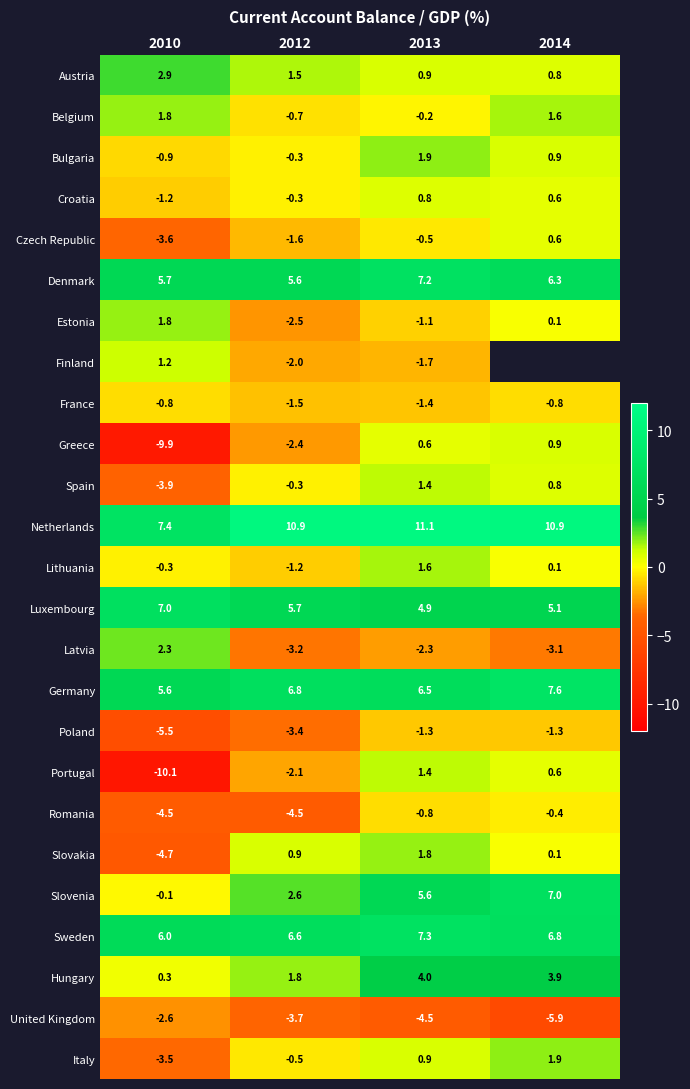

List the labels in order of Netherlands value, smallest first.

2010, 2012, 2014, 2013